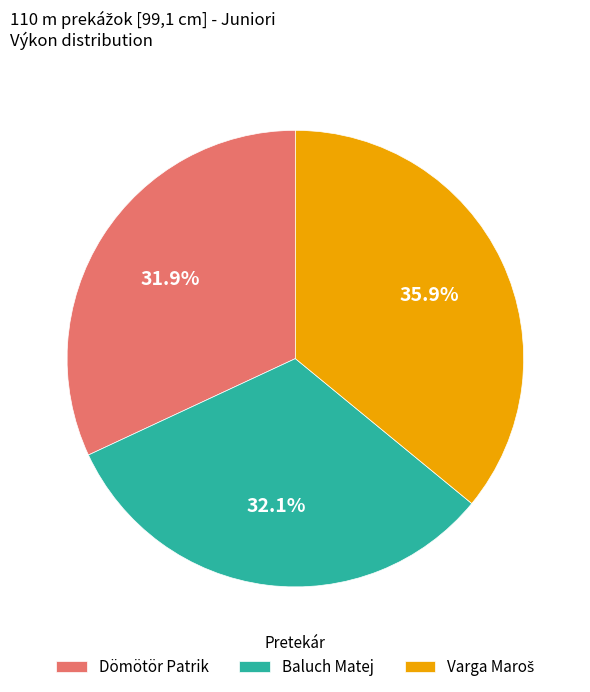

Is Baluch Matej the majority of the pie?

No